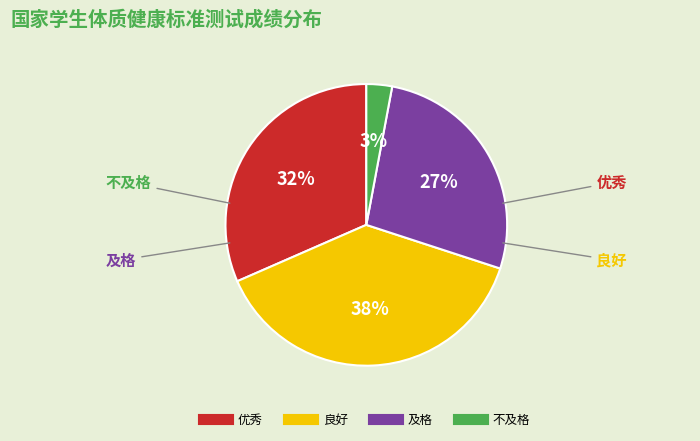

To the nearest percent, what is the difference between the largest and smallest slice percentages?

35%